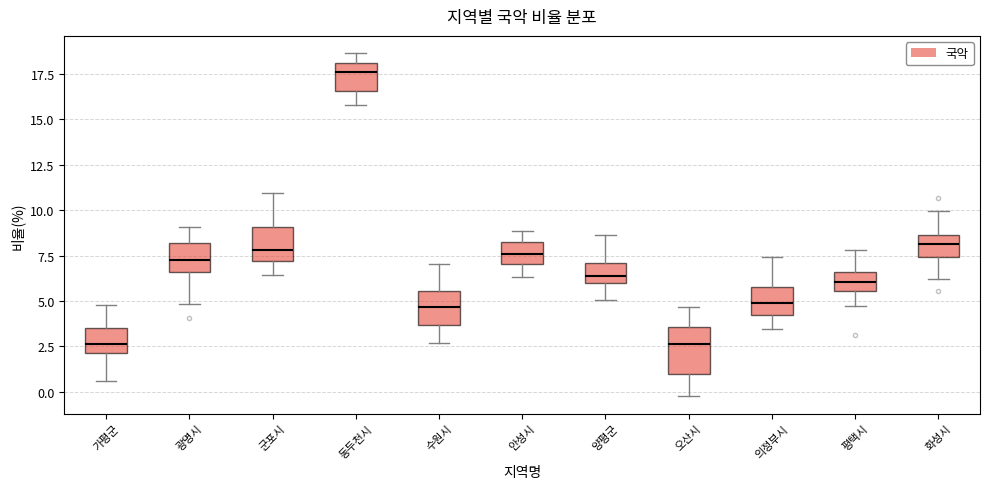

Reading left to right, transcribe this box plot: for each box, give where its median line is, the range the box spans, and where its two whiskers end, as read against the y-axis. The values are not printed on the chart, so give them approximately, as read against the axis.

가평군: median 2.5, box 2.0 to 3.5, whiskers 0.5 to 5.0
광명시: median 7.0, box 6.5 to 8.0, whiskers 5.0 to 9.0
군포시: median 8.0, box 7.0 to 9.0, whiskers 6.5 to 11.0
동두천시: median 17.5, box 16.5 to 18.0, whiskers 16.0 to 18.5
수원시: median 4.5, box 3.5 to 5.5, whiskers 2.5 to 7.0
안성시: median 7.5, box 7.0 to 8.0, whiskers 6.5 to 9.0
양평군: median 6.5, box 6.0 to 7.0, whiskers 5.0 to 8.5
오산시: median 2.5, box 1.0 to 3.5, whiskers 0.0 to 4.5
의정부시: median 5.0, box 4.0 to 5.5, whiskers 3.5 to 7.5
평택시: median 6.0, box 5.5 to 6.5, whiskers 4.5 to 8.0
화성시: median 8.0, box 7.5 to 8.5, whiskers 6.0 to 10.0